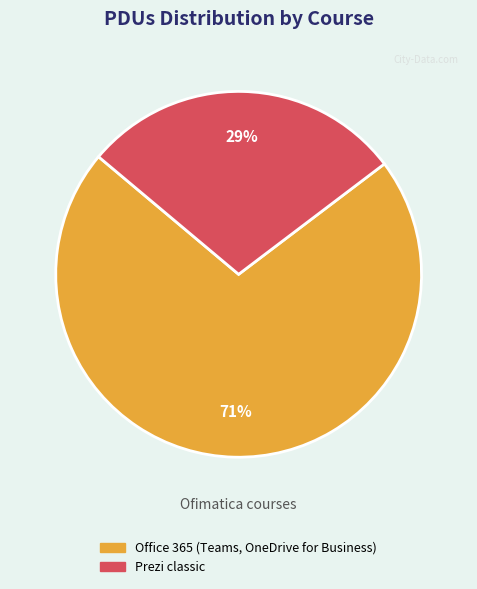

How many segments does this pie chart have?

2